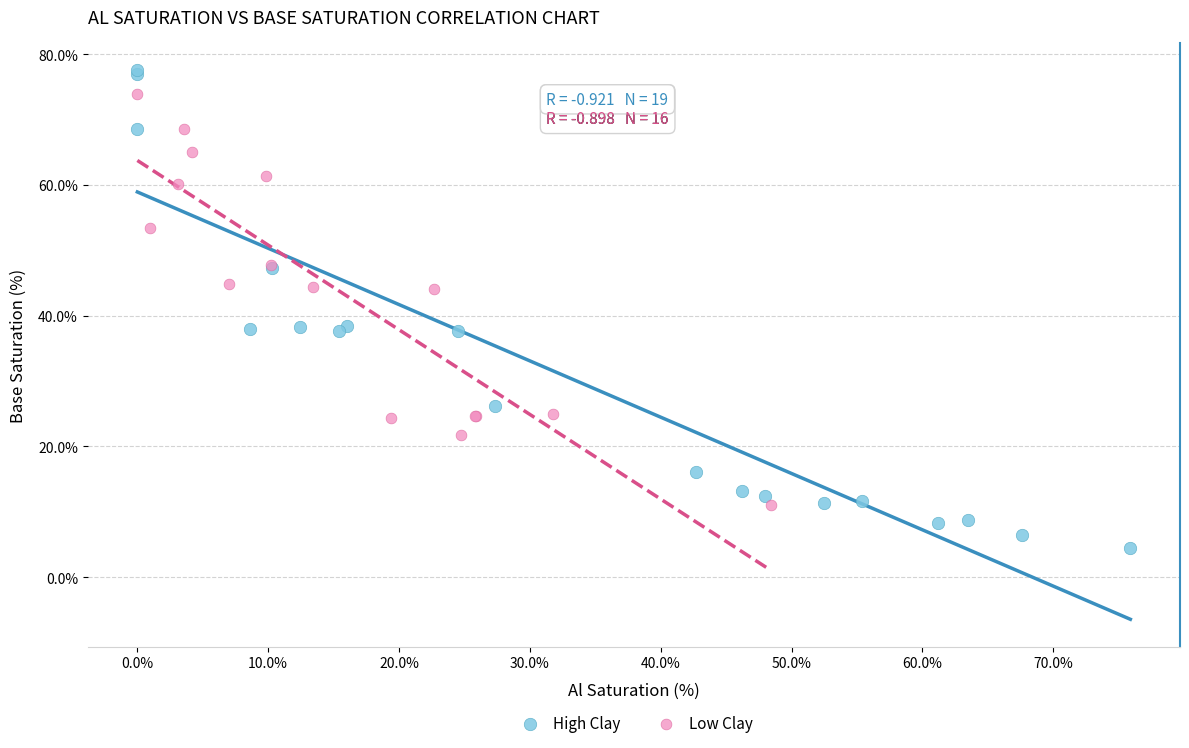

Which series has the largest Y range (max minus min)?

High Clay